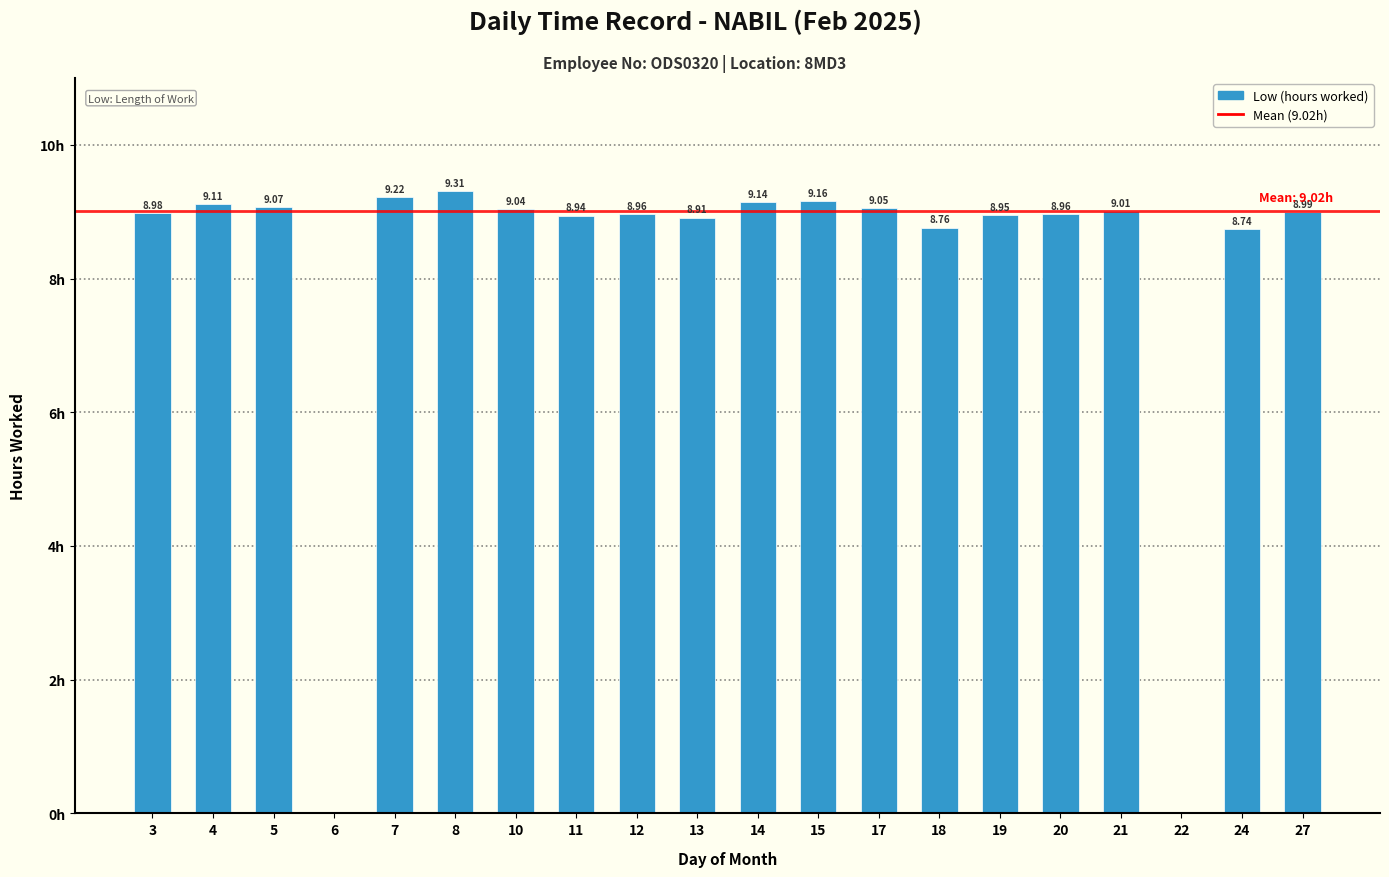

Are the bars horizontal?

No